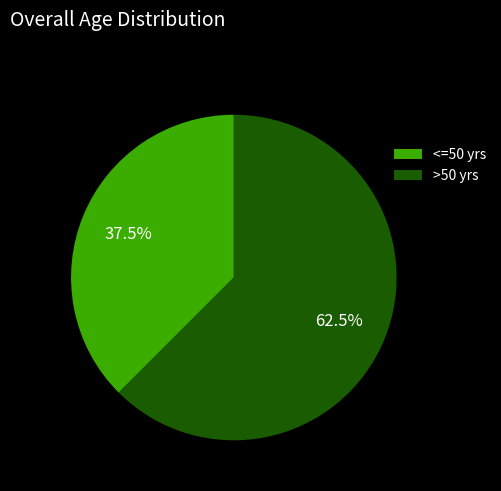

To the nearest percent, what is the average slice percentage?

50%